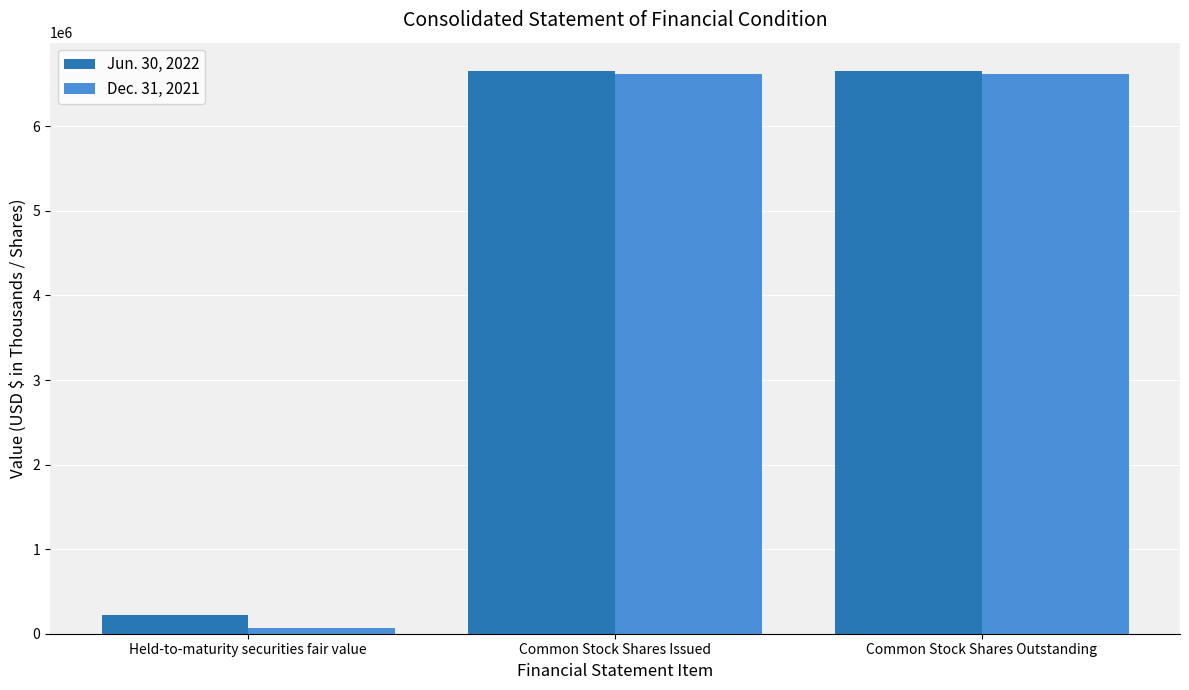

What is the greatest value displayed?

6656395